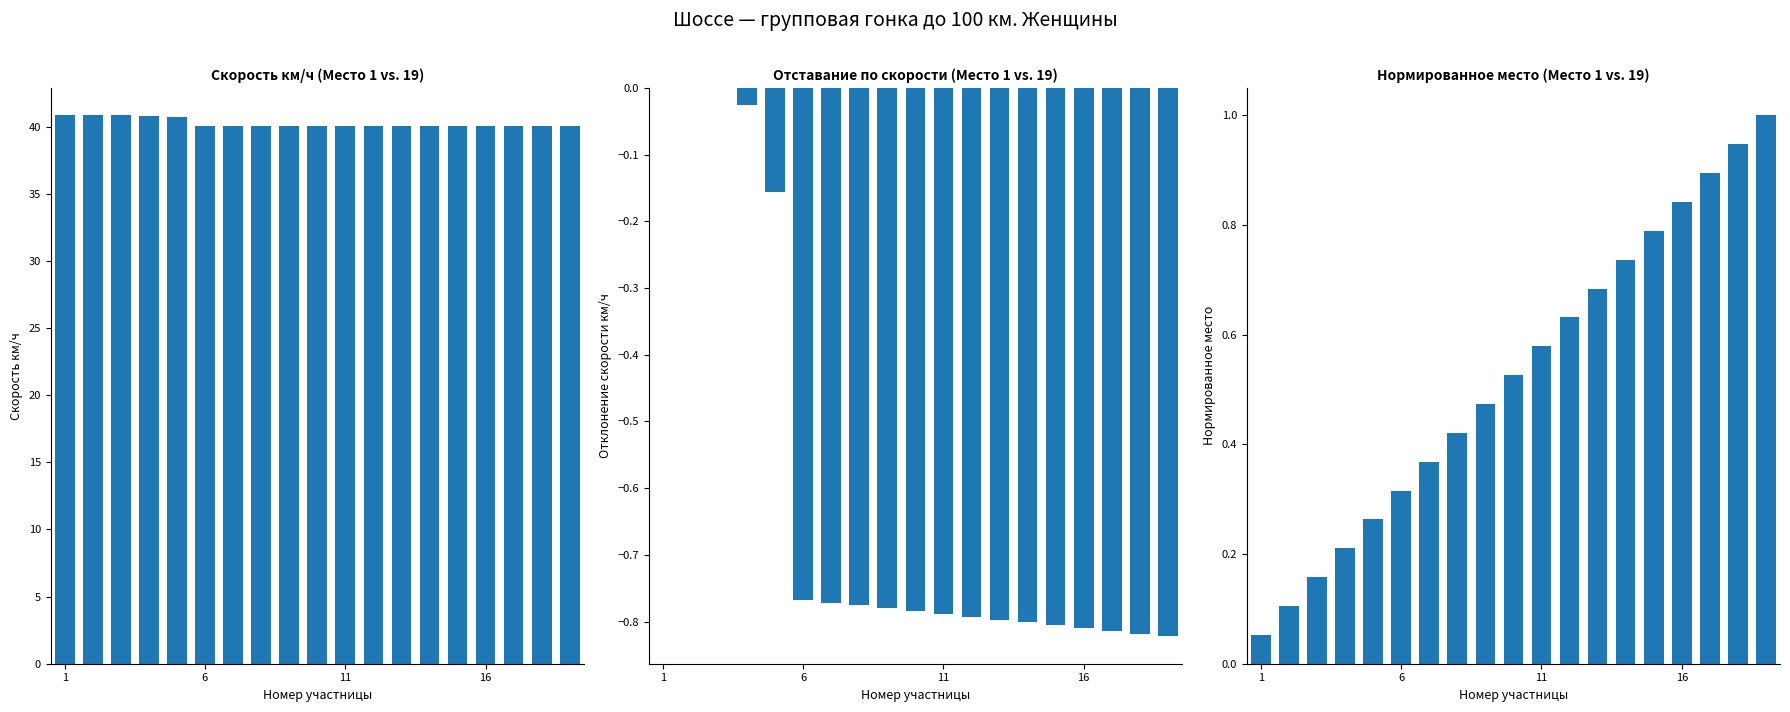

What is the spread (max minus min) of values at 6?

40.8